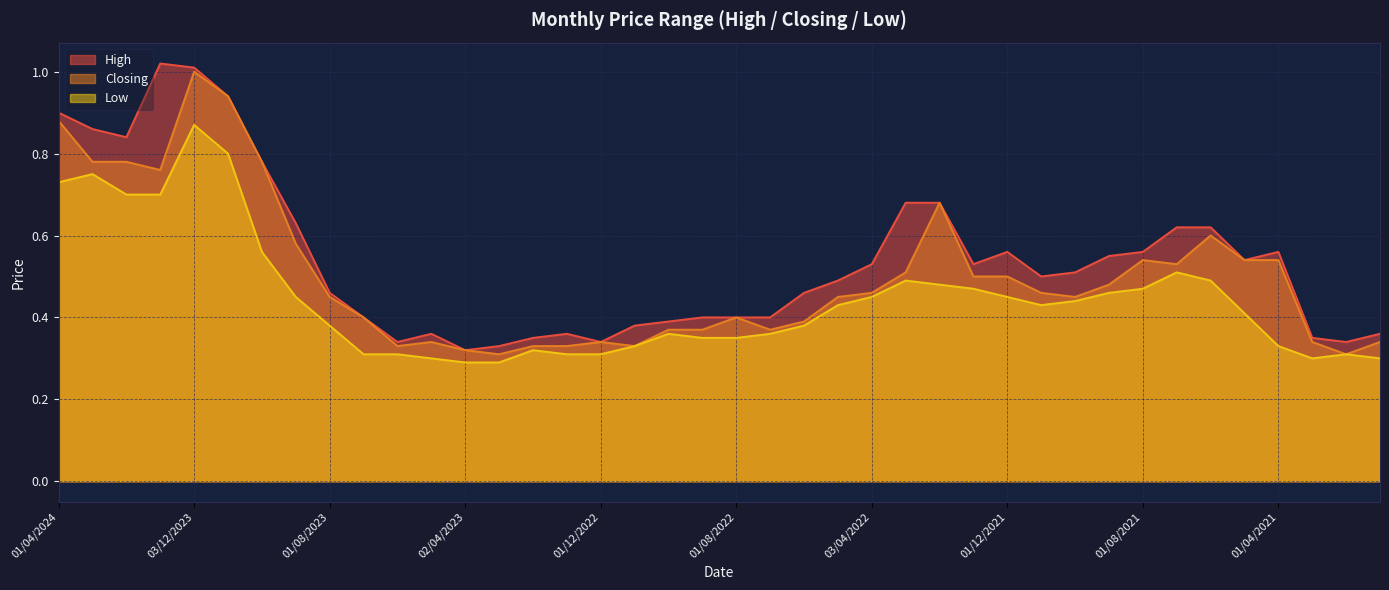

True or false: Low and High cross at least once.

False